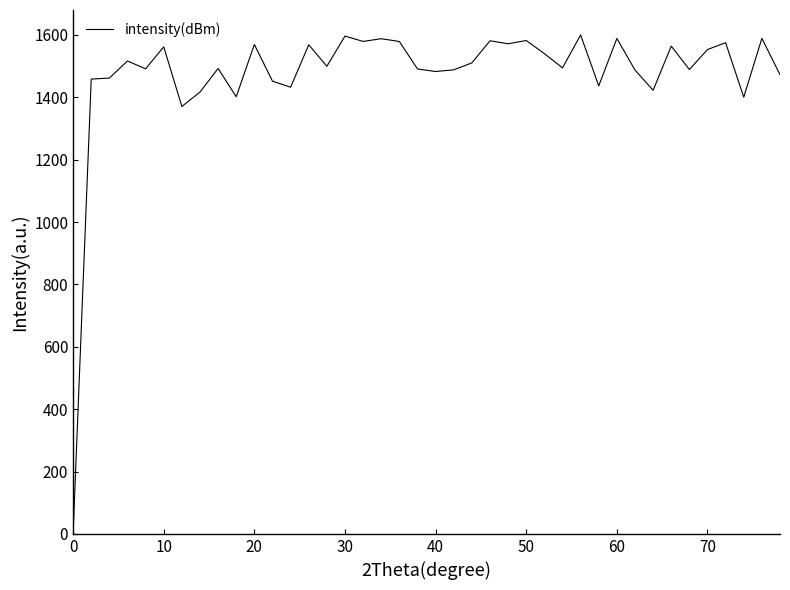

What is the difference between the maximum and minimum values?

1600.0